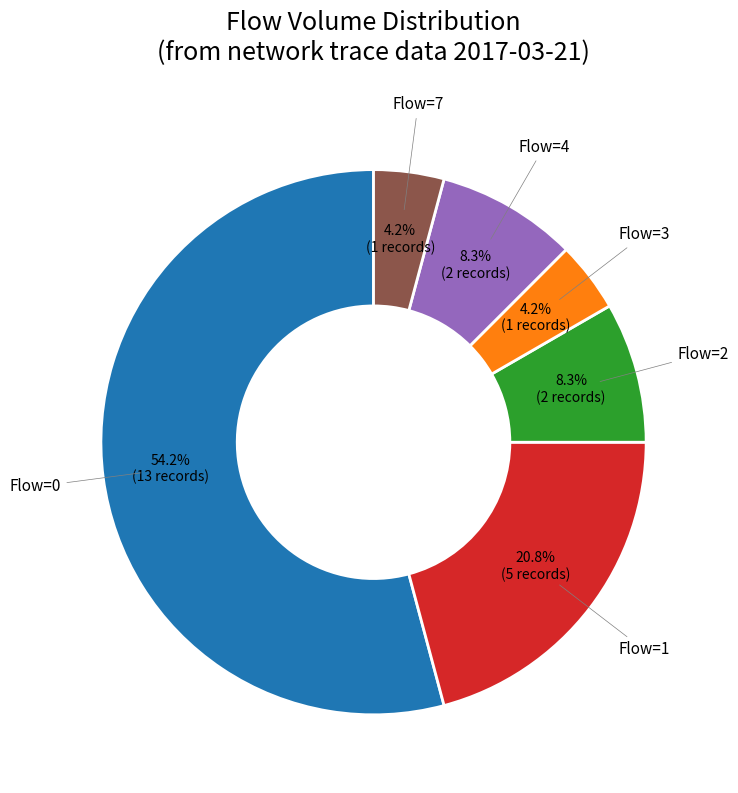

Is there any slice that represents more than half of the pie?

Yes